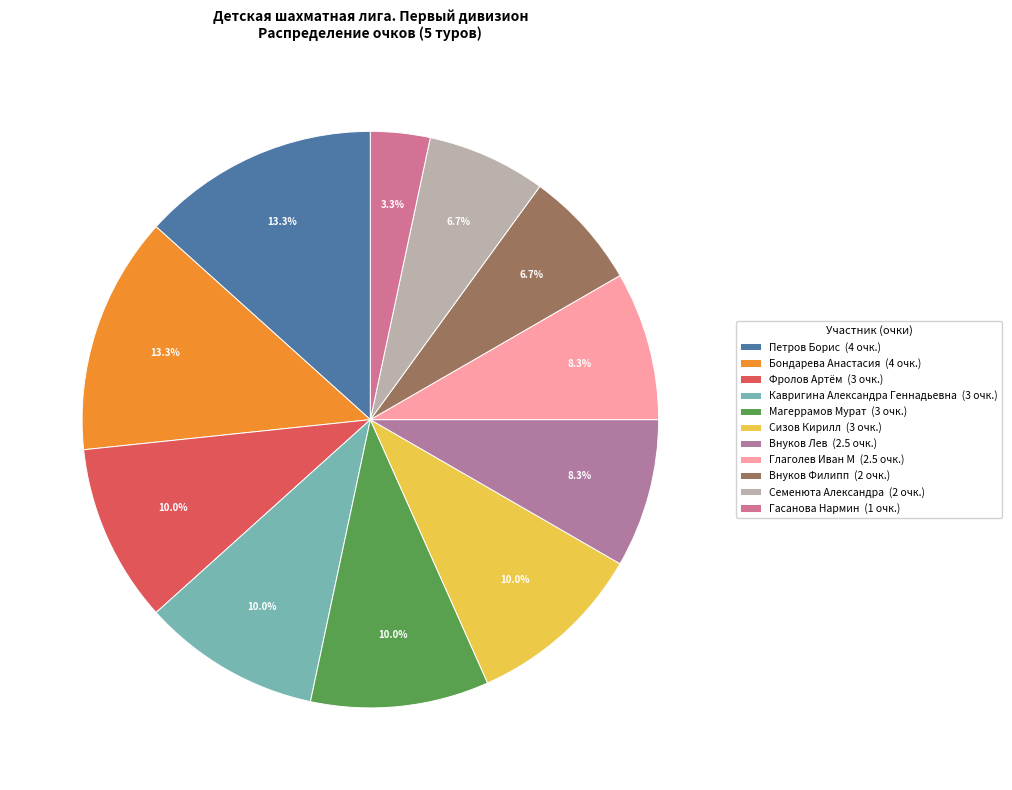

Do Бондарева Анастасия and Сизов Кирилл together represent more than half of the pie?

No